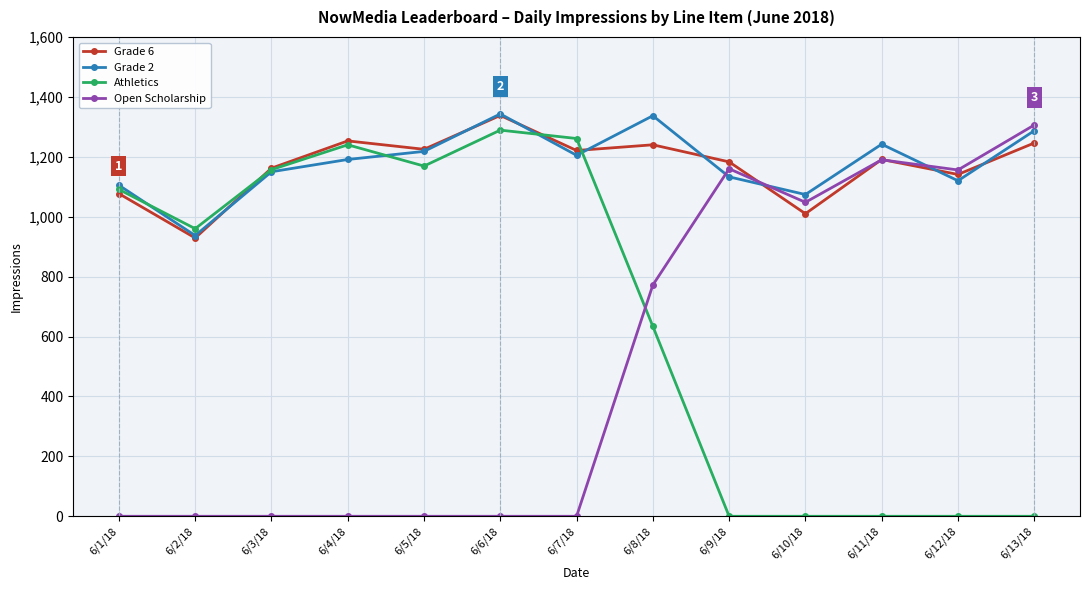

The value of Grade 2 at 6/8/18 is 272. True or false?

False